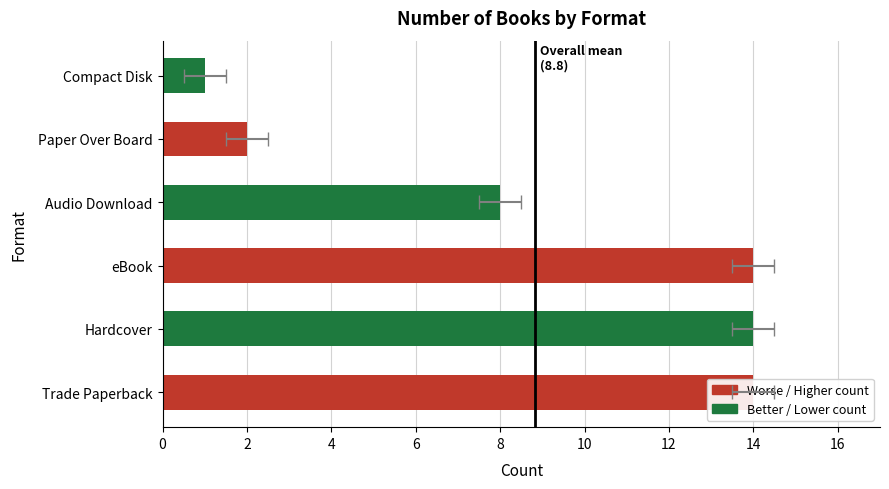

How many data points does each series have?

6